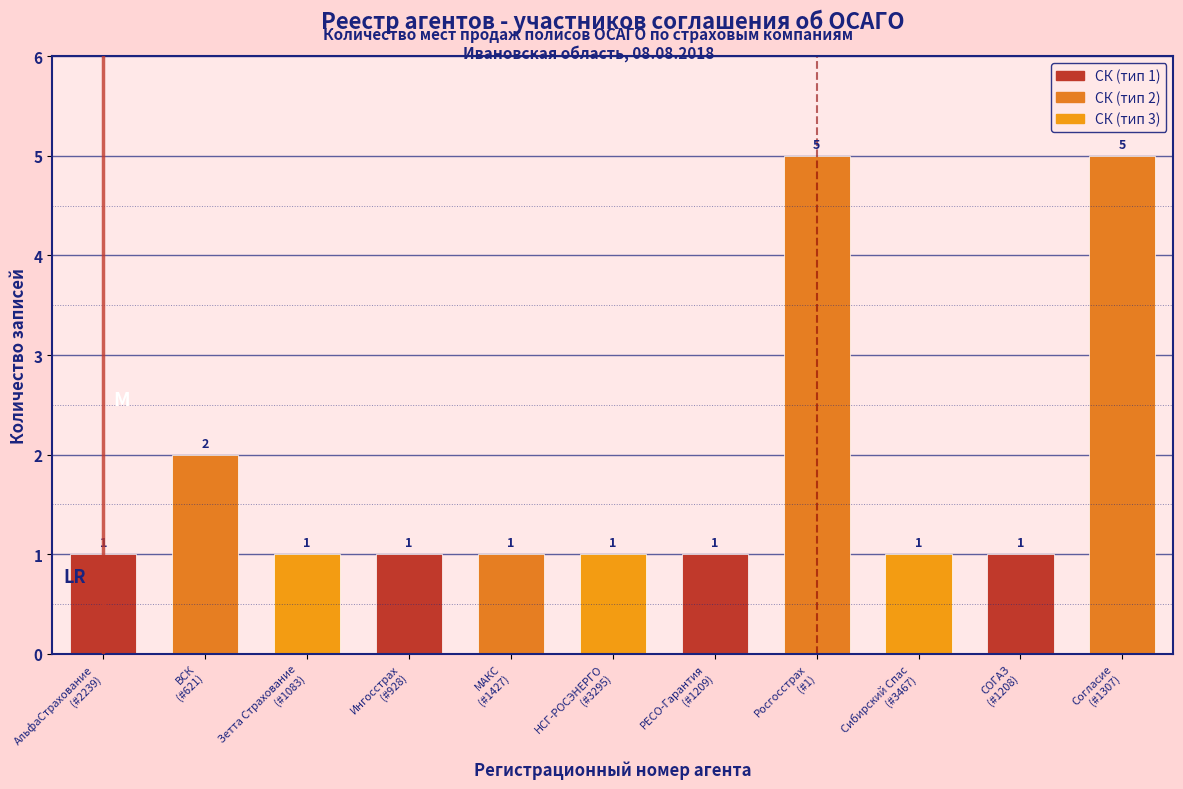

Reading right to left, list all the values displayed in this chart.

5	1	1	5	1	1	1	1	1	2	1